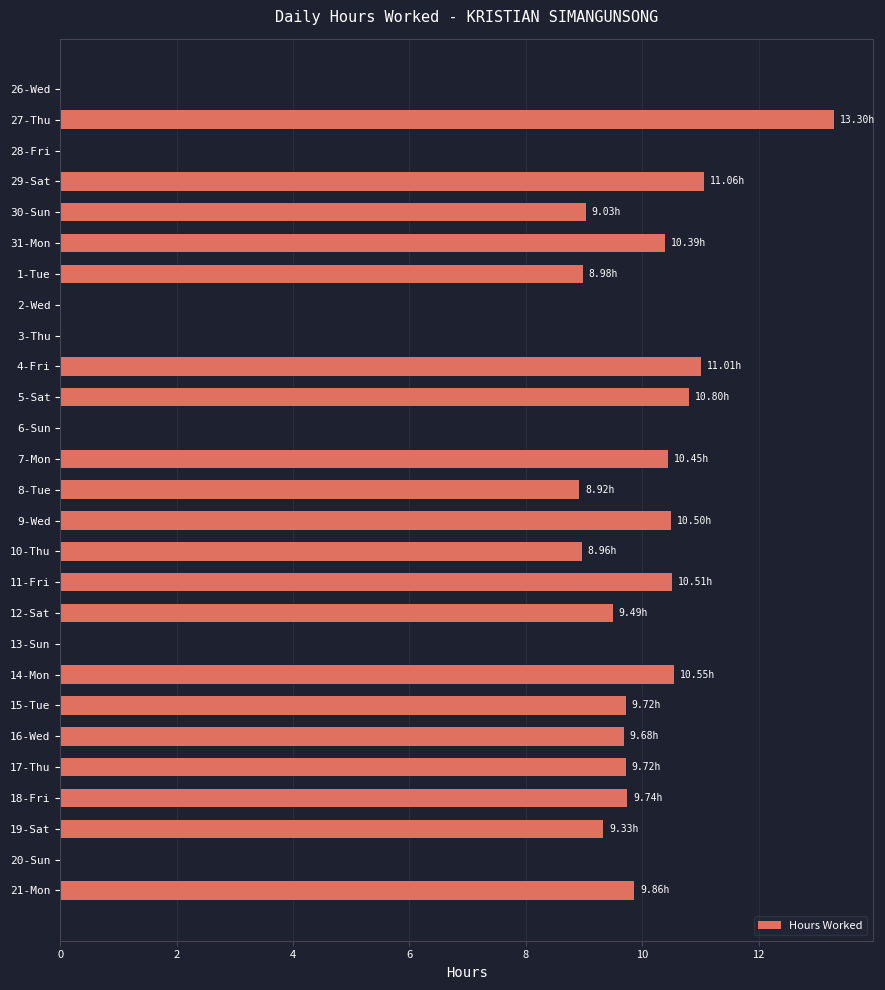

What is the change in value from 28-Fri to 21-Mon?

+9.9